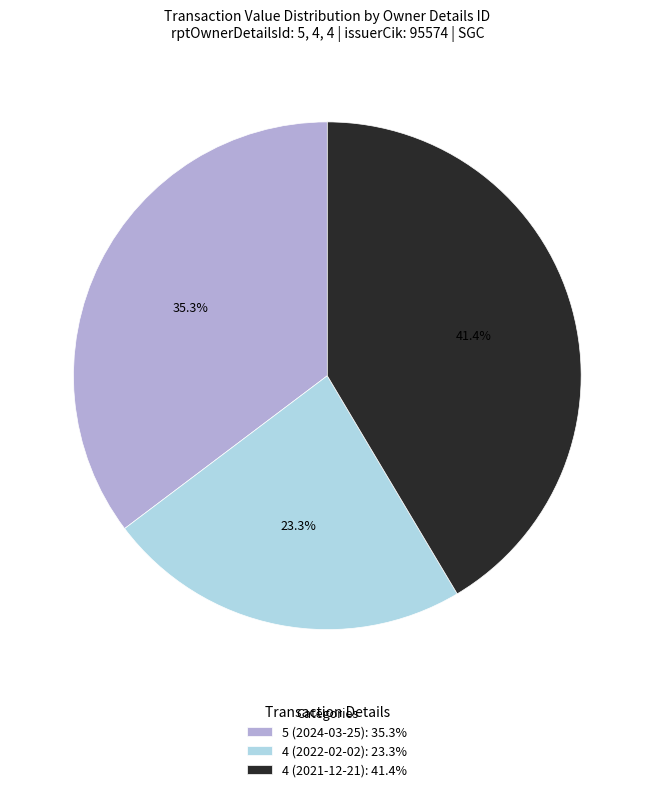

To the nearest percent, what percentage of the pie is 4 (2021-12-21)?

41%